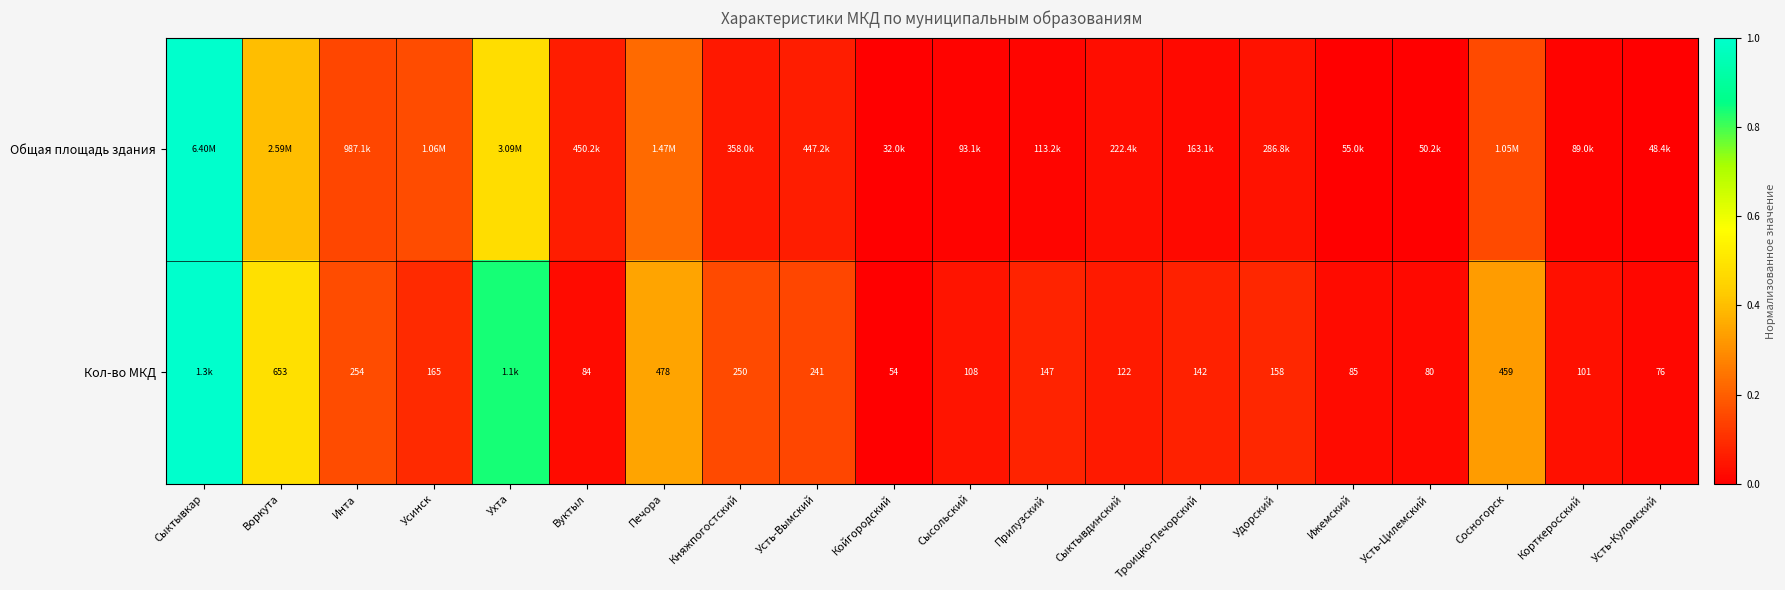

True or false: Общая площадь здания has a value of 0.0 at Усть-Цилемский.

False